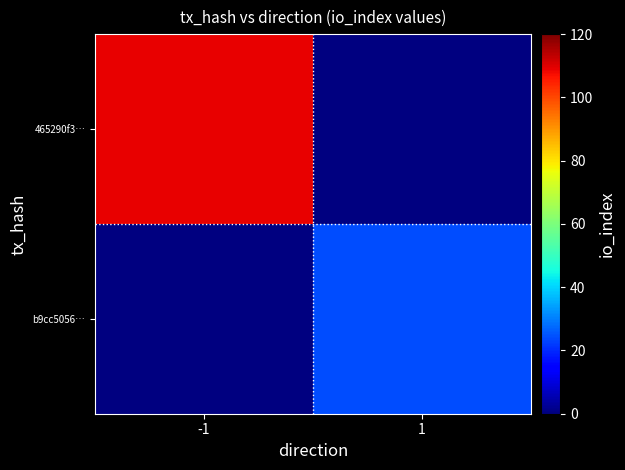

Rank the series at 1 from lowest to highest value.

465290f3…, b9cc5056…